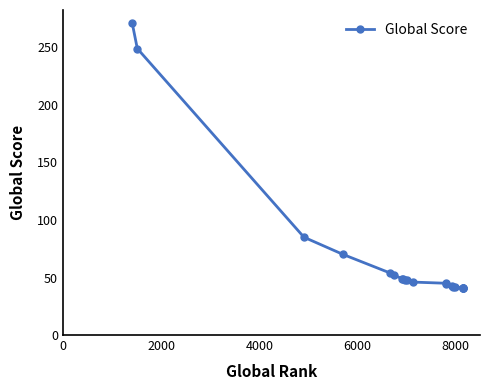

What is the minimum value shown in the chart?

41